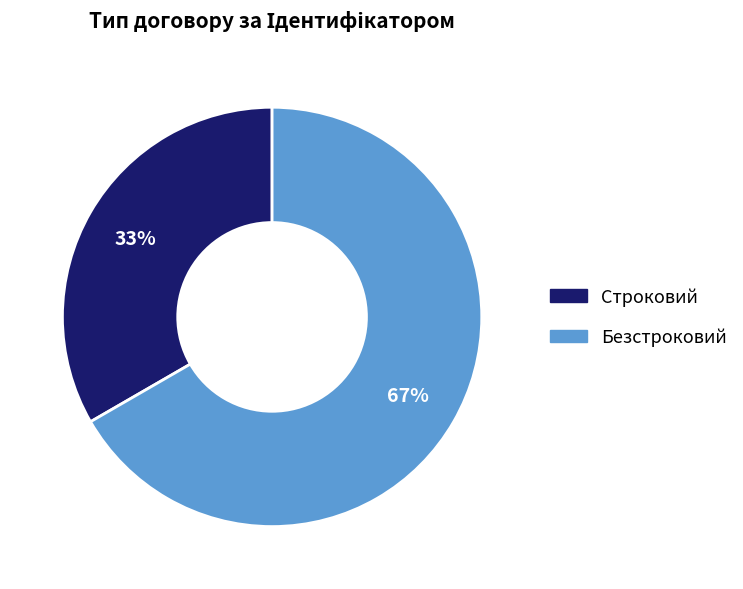

True or false: Безстроковий accounts for 67% of the total.

True